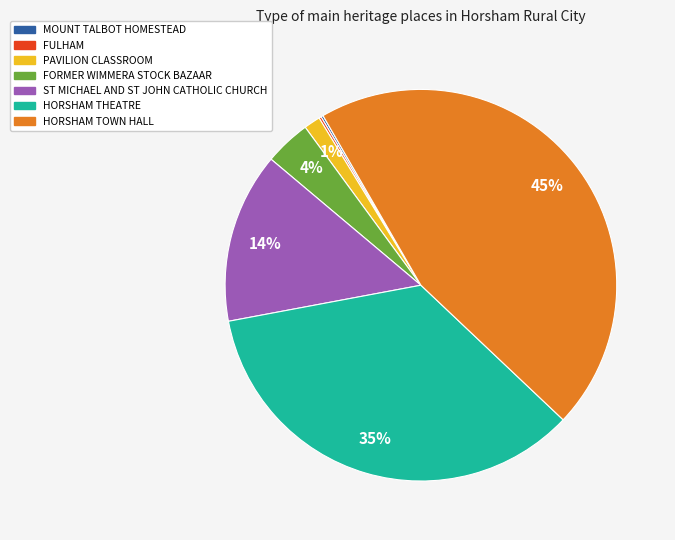

Is there any slice that represents more than half of the pie?

No